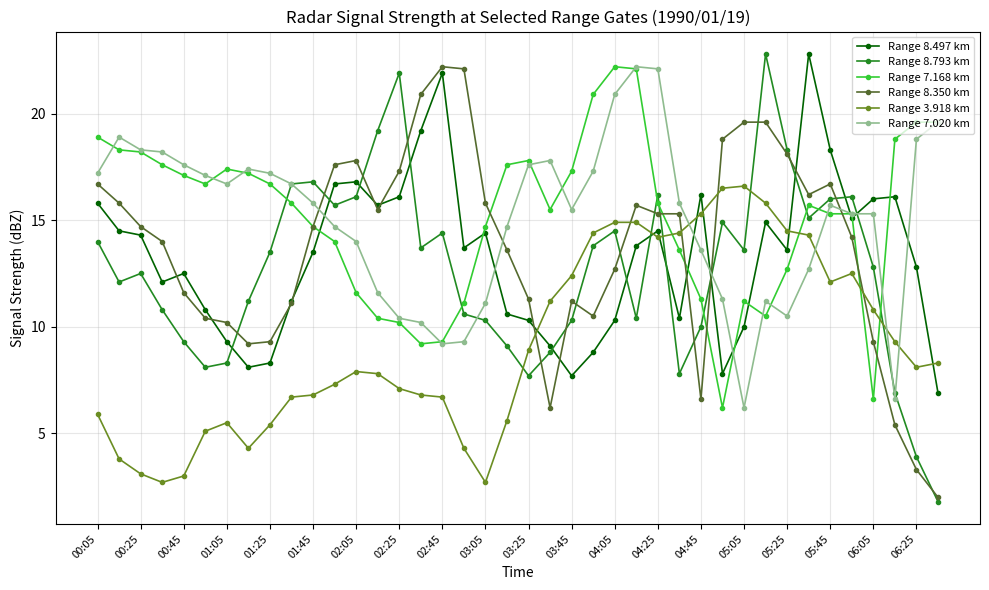

True or false: Range 7.020 km has more than 2 points higher than both neighbors.

True